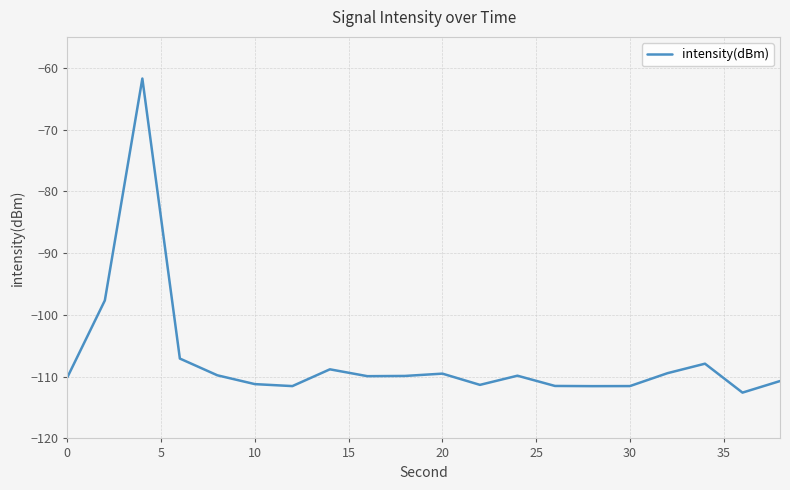

What is the greatest value displayed?

-61.7